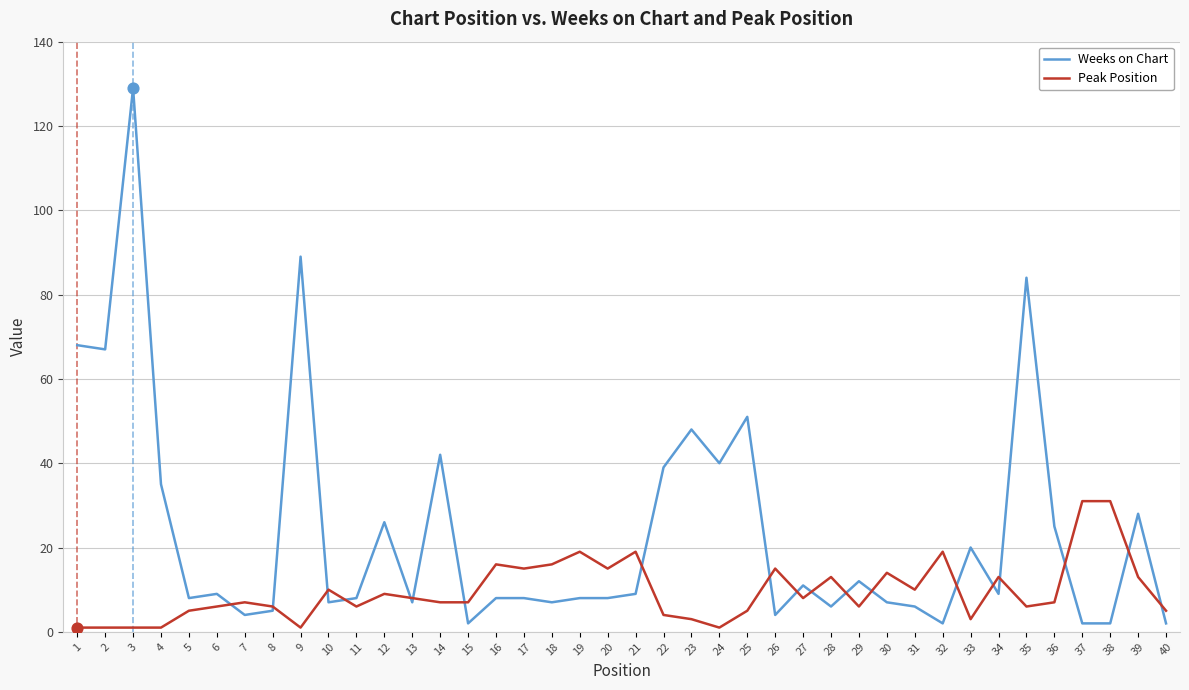

Which series changed the most between 22 and 29?

Weeks on Chart